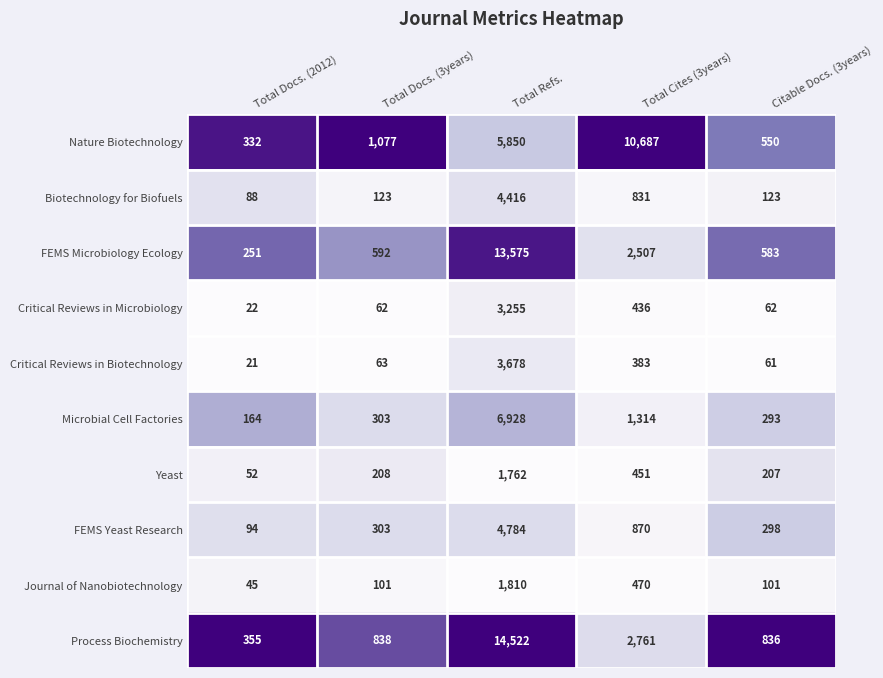

True or false: Process Biochemistry has a value of 2761 at Total Cites (3years).

True